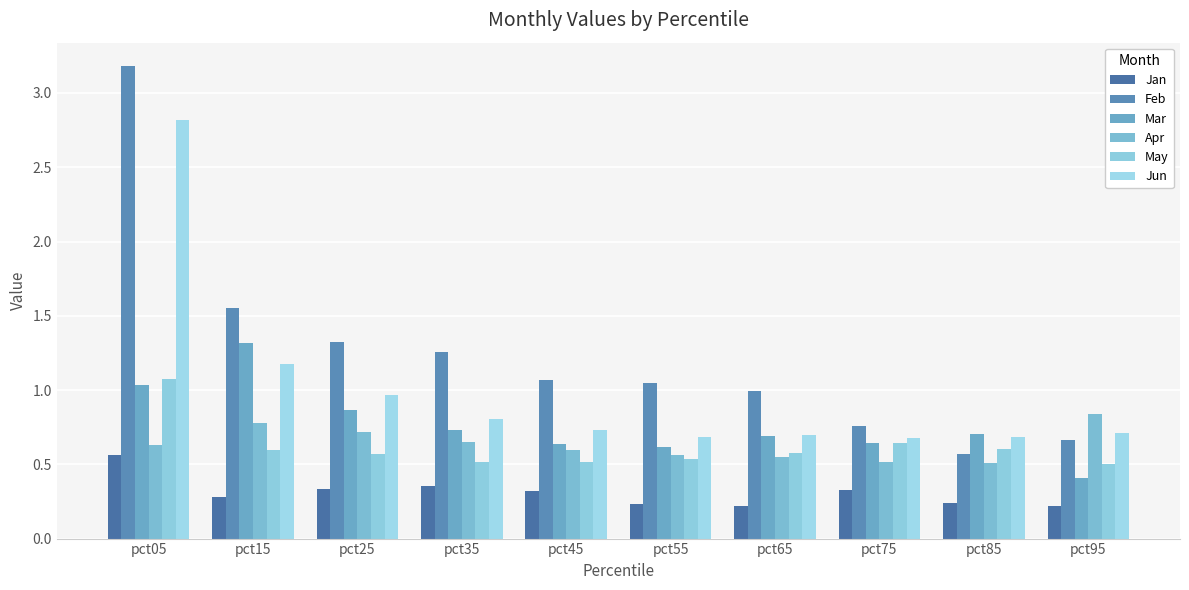

Rank the series by their maximum value, from lowest to highest.

Jan, Apr, May, Mar, Jun, Feb